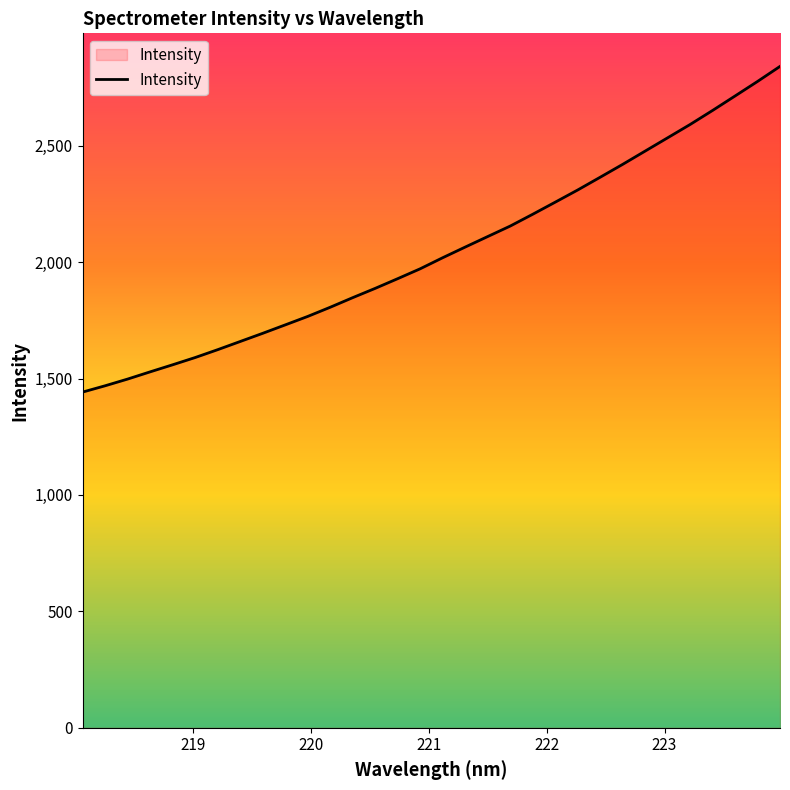

What is the difference between the maximum and minimum values?

1398.9